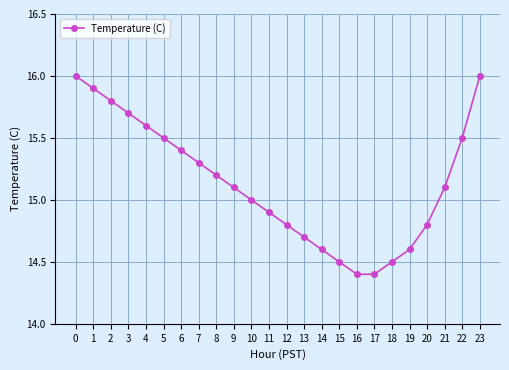

Between 8 and 23, which is larger?

23